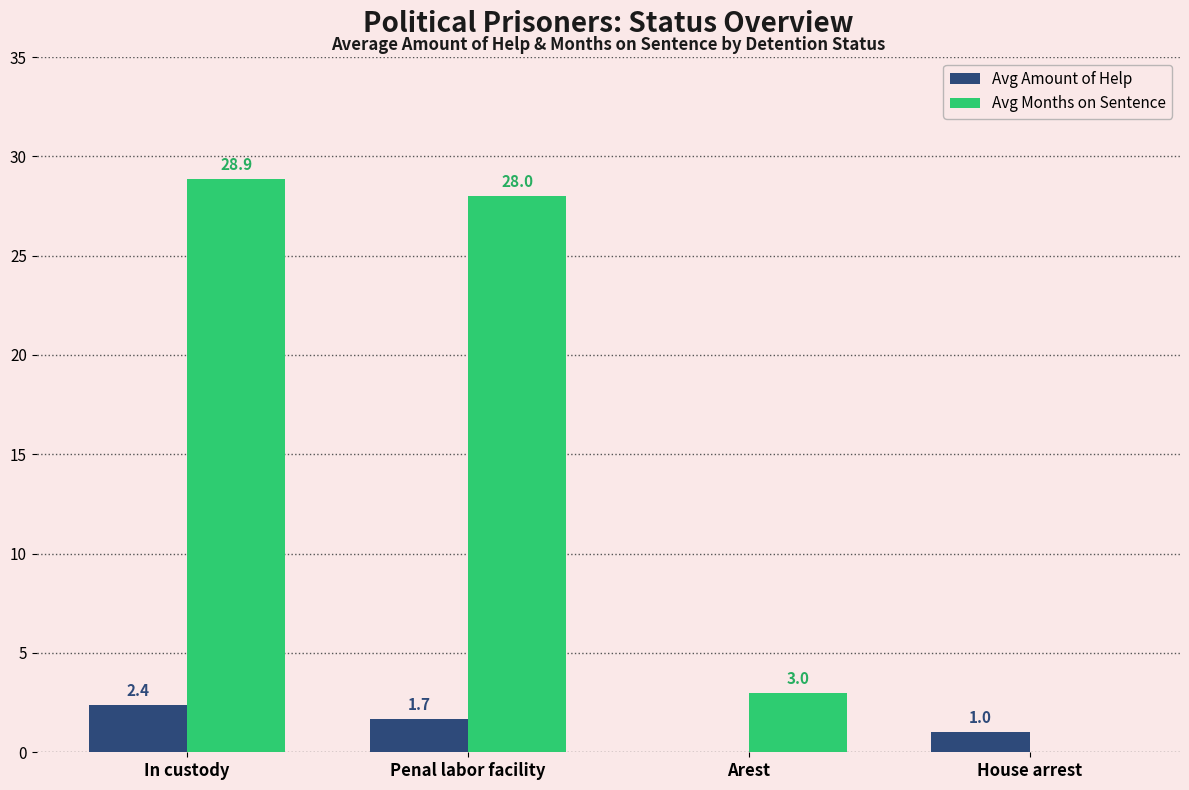

Are the bars horizontal?

No